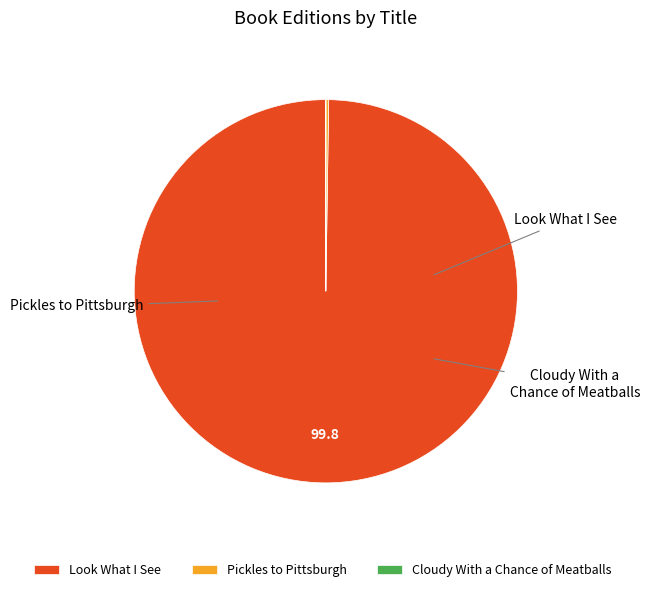

Which slice is the largest?

Look What I See